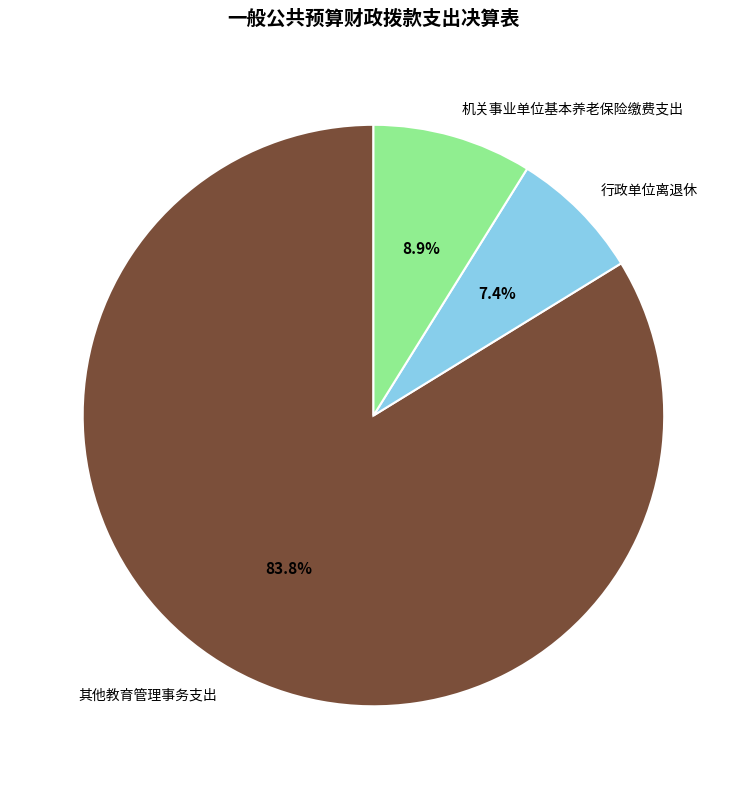

To the nearest percent, what is the average slice percentage?

33%